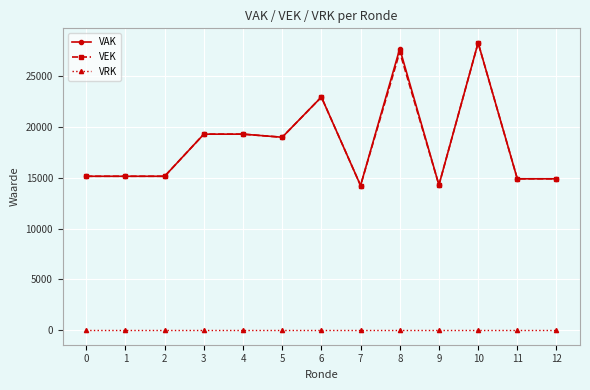

How many lines are shown in the chart?

3